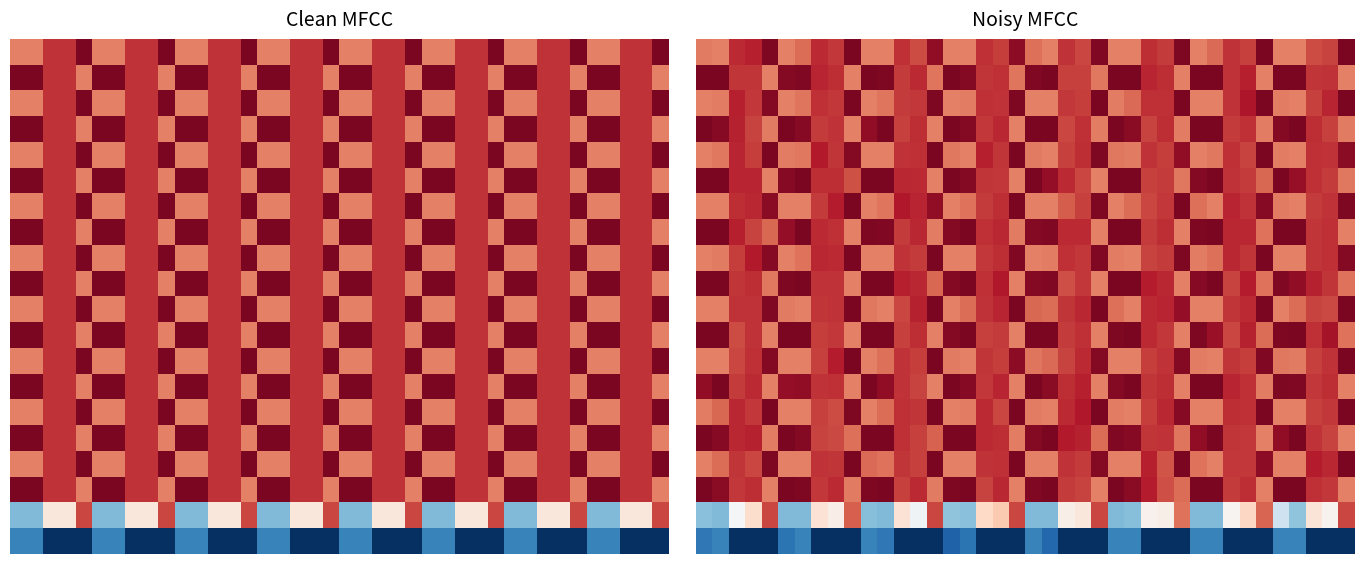

At how many categories does at least one series exceed -1?

40